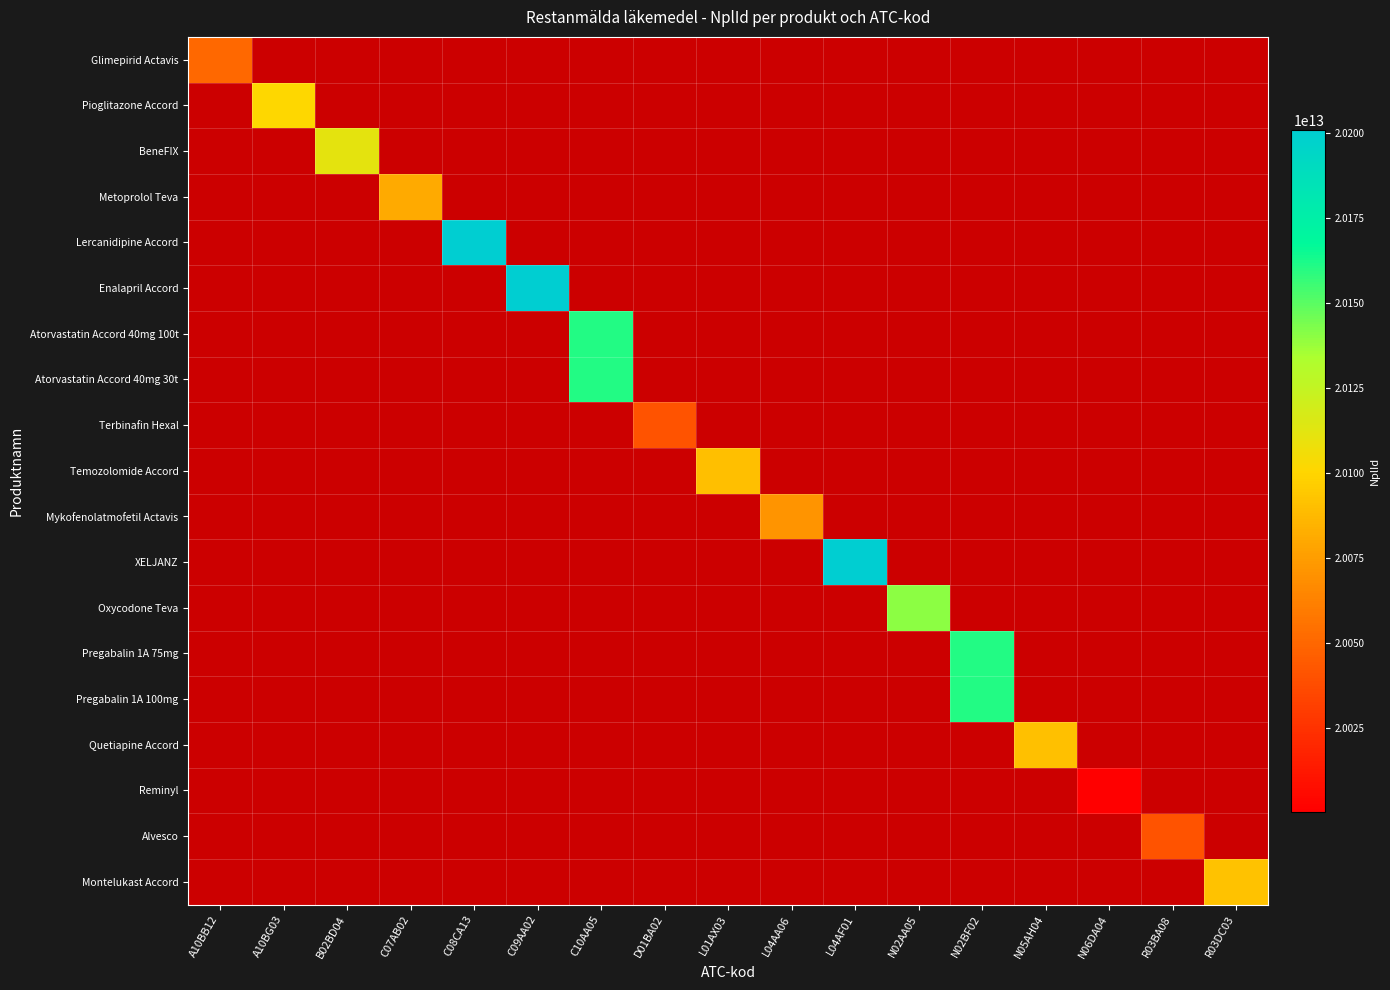

At how many categories does at least one series exceed 20052694459160?

13